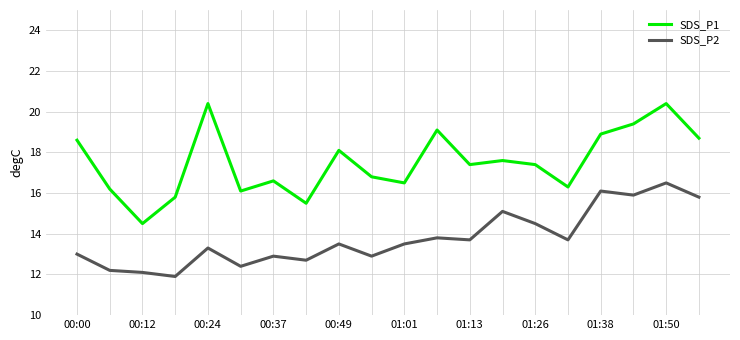

Reading left to right, list all the values displayed in this chart.

SDS_P1: 18.6	16.2	14.5	15.8	20.4	16.1	16.6	15.5	18.1	16.8	16.5	19.1	17.4	17.6	17.4	16.3	18.9	19.4	20.4	18.7
SDS_P2: 13.0	12.2	12.1	11.9	13.3	12.4	12.9	12.7	13.5	12.9	13.5	13.8	13.7	15.1	14.5	13.7	16.1	15.9	16.5	15.8